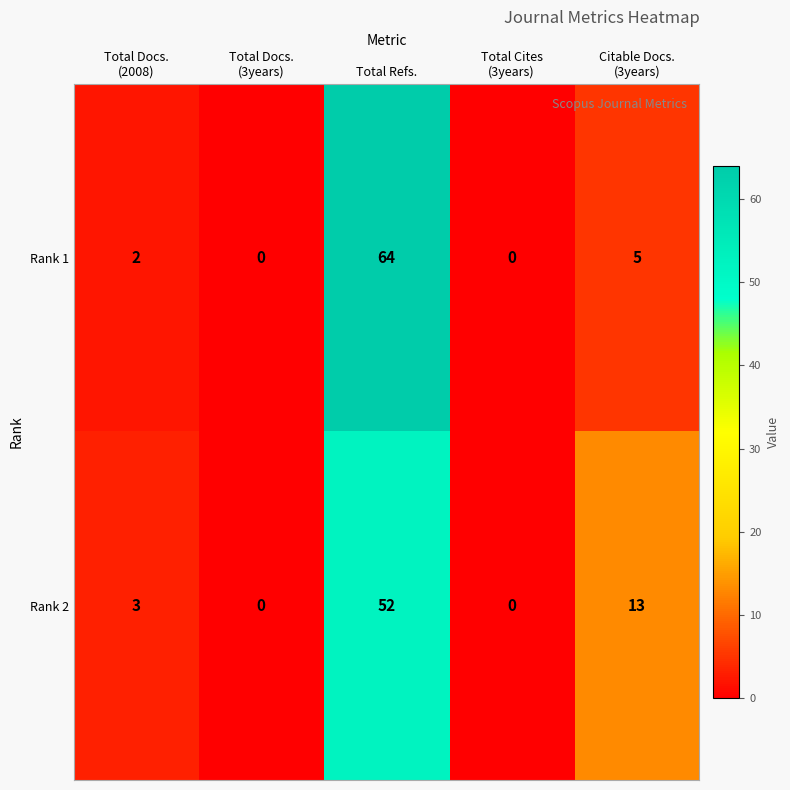

List the series in order of their peak value, lowest first.

Rank 2, Rank 1